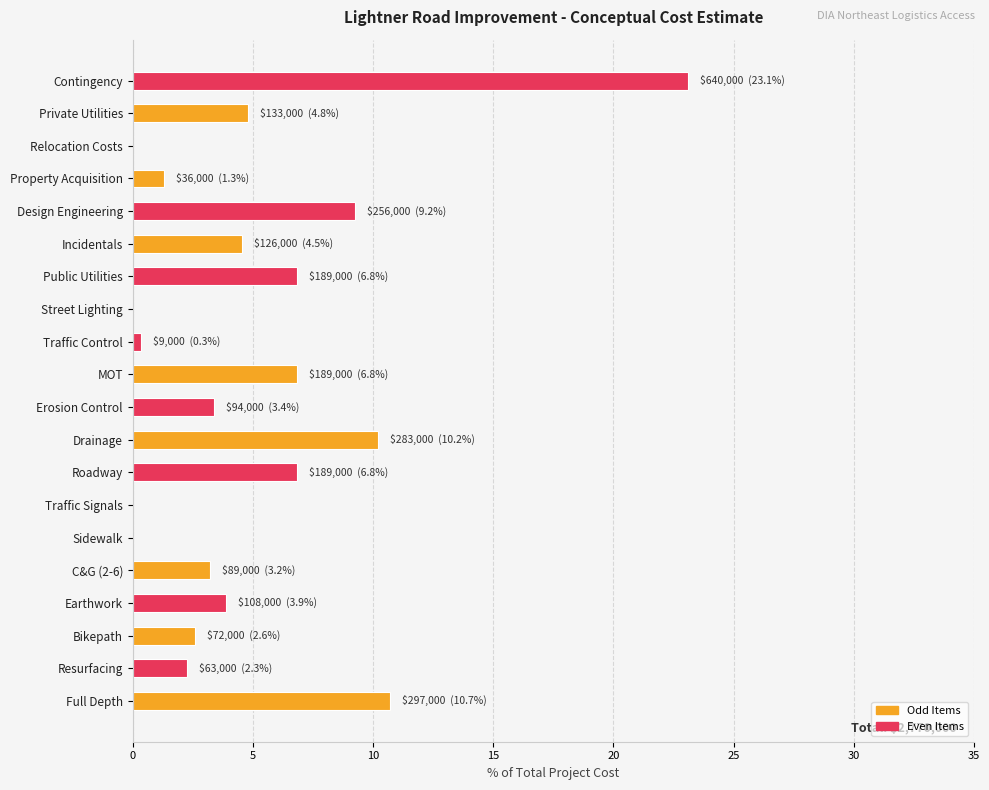

Reading bottom to top, list all the values displayed in this chart.

Full Depth=10.7	Resurfacing=2.3	Bikepath=2.6	Earthwork=3.9	C&G (2-6)=3.2	Sidewalk=0.0	Traffic Signals=0.0	Roadway=6.8	Drainage=10.2	Erosion Control=3.4	MOT=6.8	Traffic Control=0.3	Street Lighting=0.0	Public Utilities=6.8	Incidentals=4.5	Design Engineering=9.2	Property Acquisition=1.3	Relocation Costs=0.0	Private Utilities=4.8	Contingency=23.1